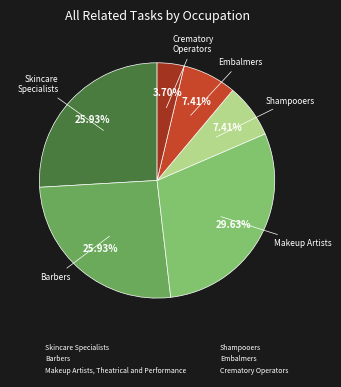

Count the number of slices in the pie.

6